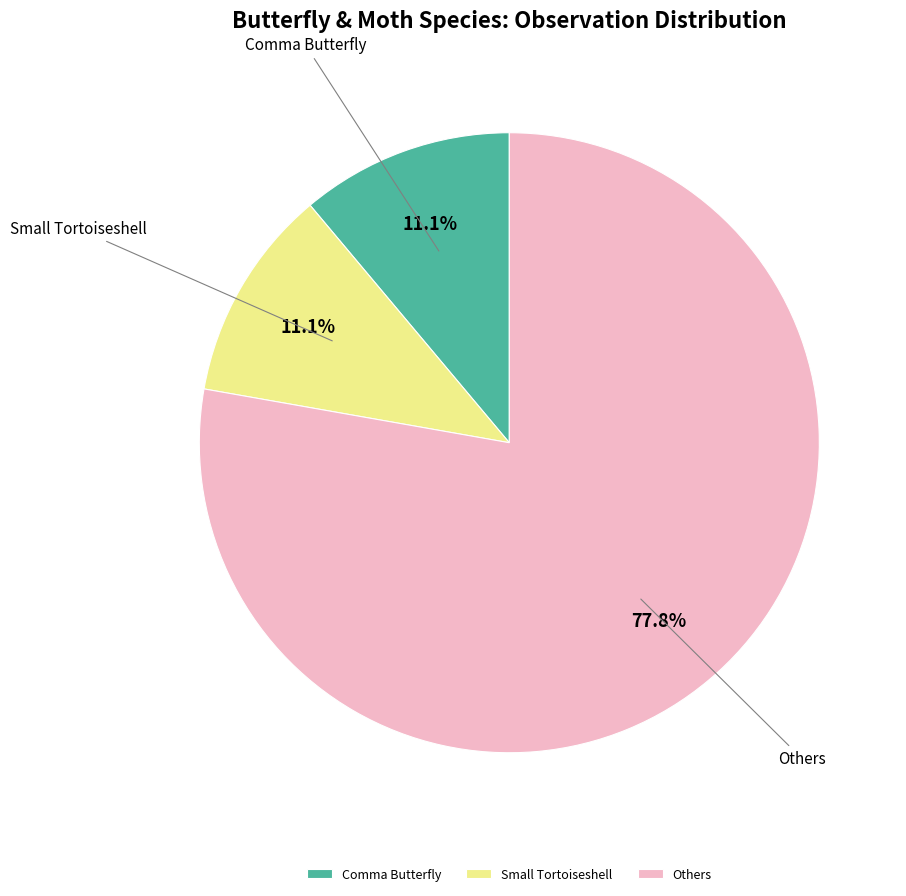

Combined, do Comma Butterfly and Small Tortoiseshell account for over 50%?

No